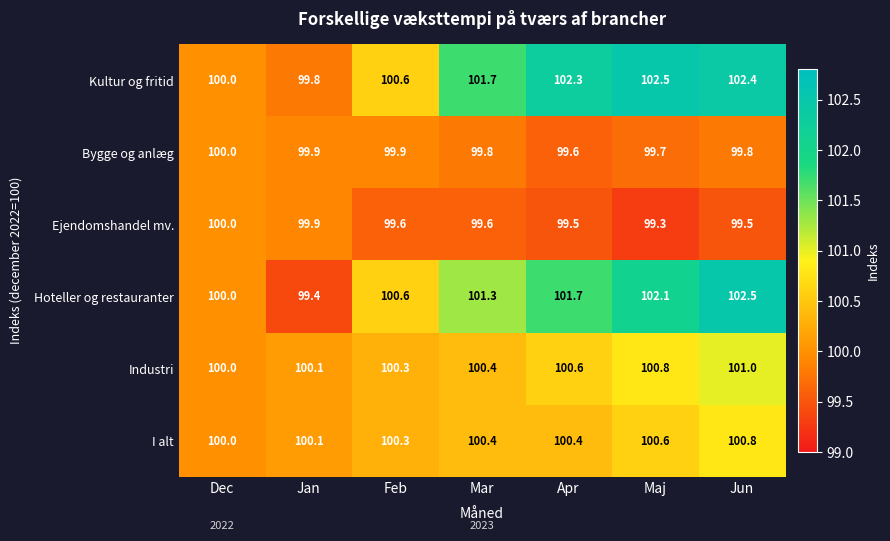

What is the sum of the Bygge og anlæg values at Dec and Jan?

199.9